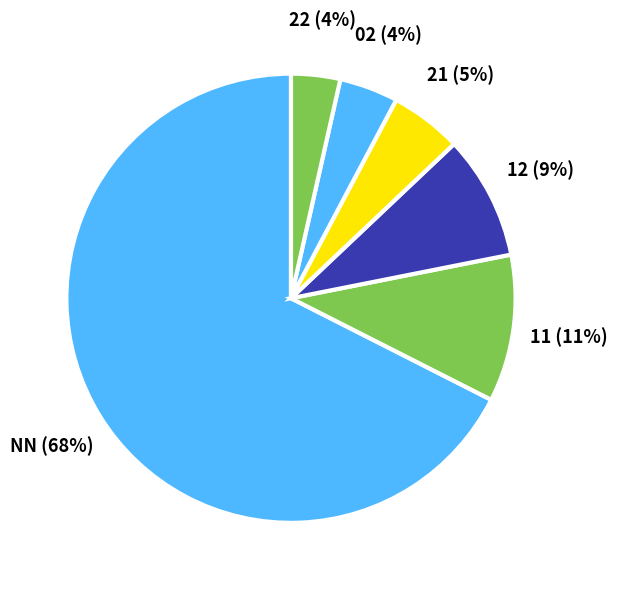

Which category accounts for the majority?

NN